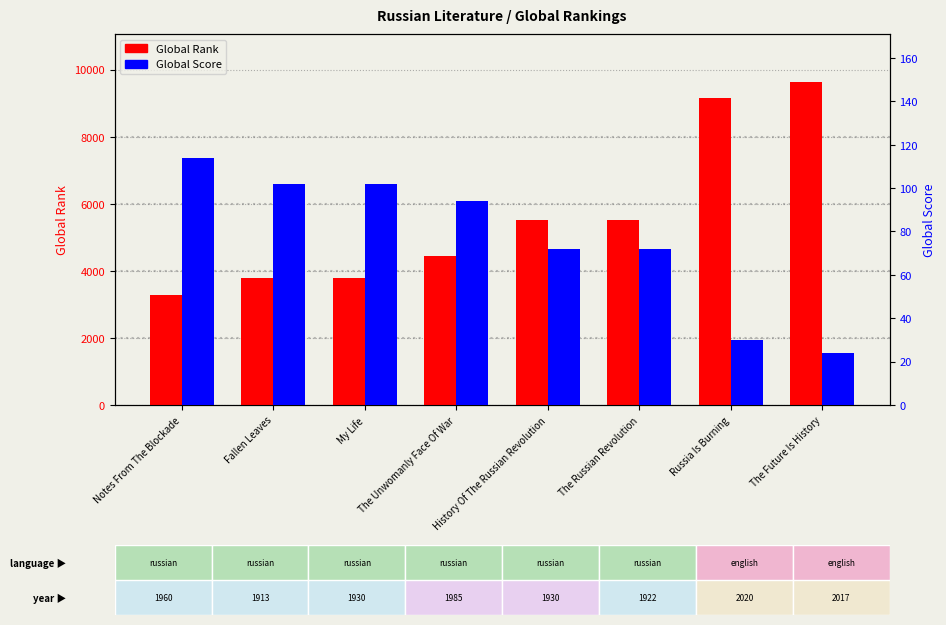

What is the smallest value displayed?

24